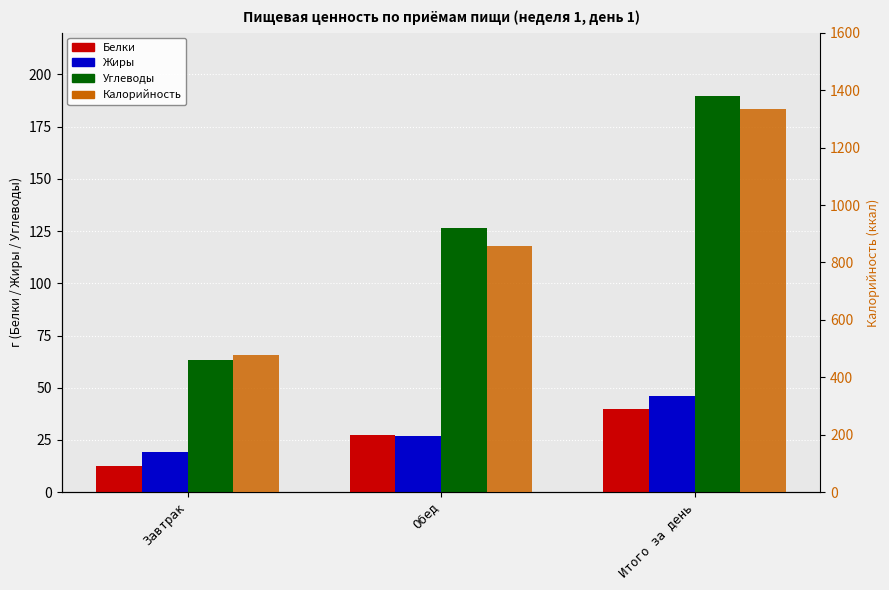

What position from the left is Обед?

2